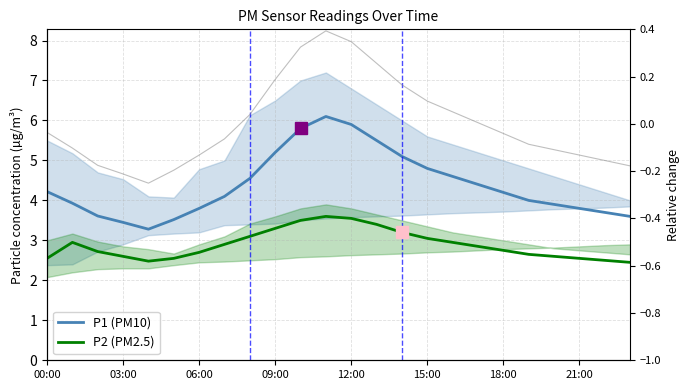

Is the value of P2 (PM2.5) at 17 greater than the value of P1 (PM10) at 03:00?

No